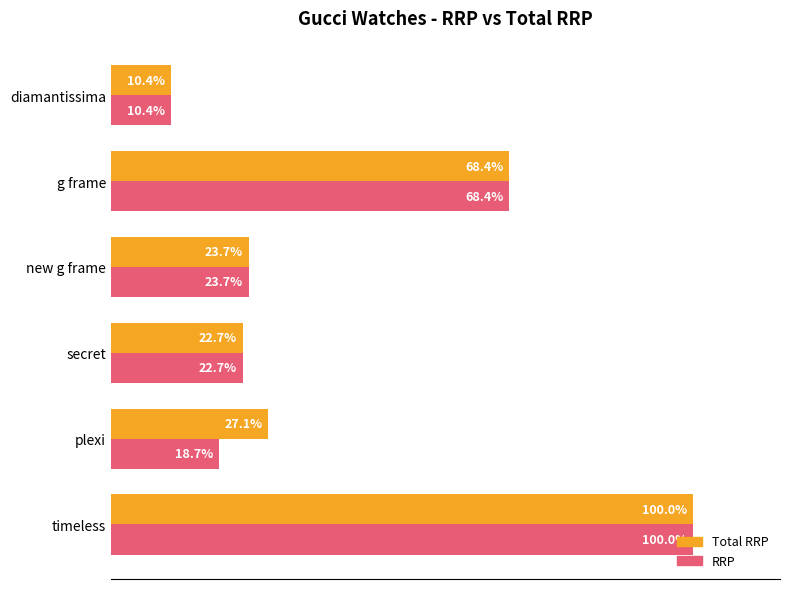

What are all the series names shown in the legend?

Total RRP, RRP